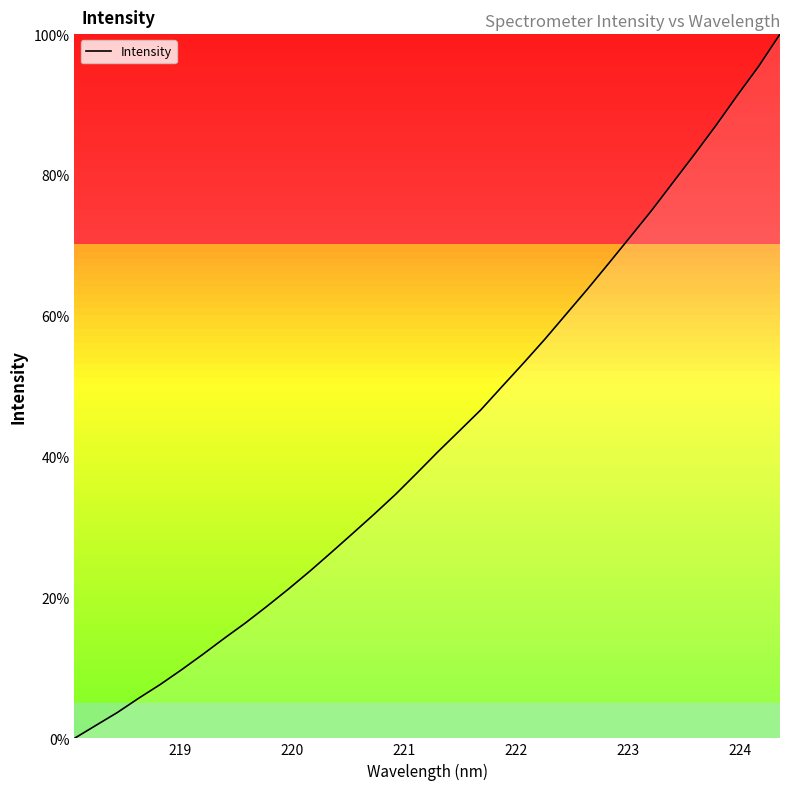

What is the difference between the maximum and minimum values?

100.0